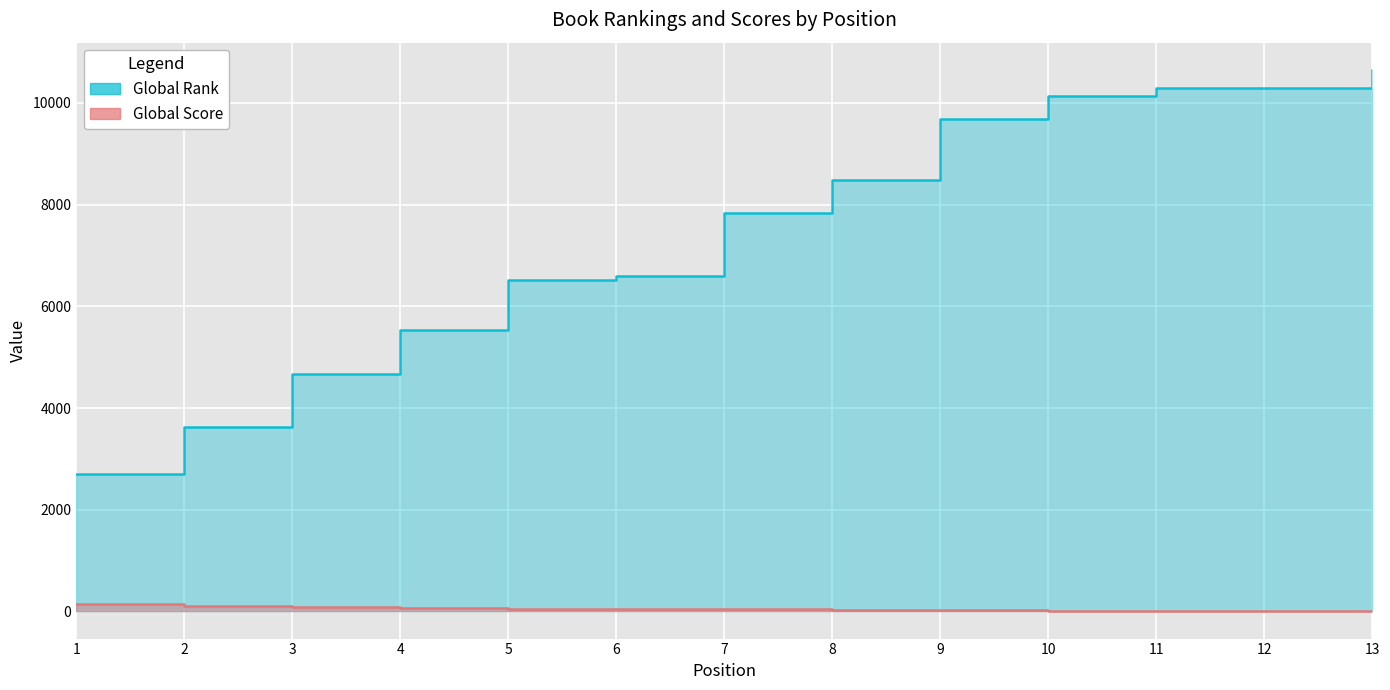

Does the chart display data point markers on the line(s)?

No